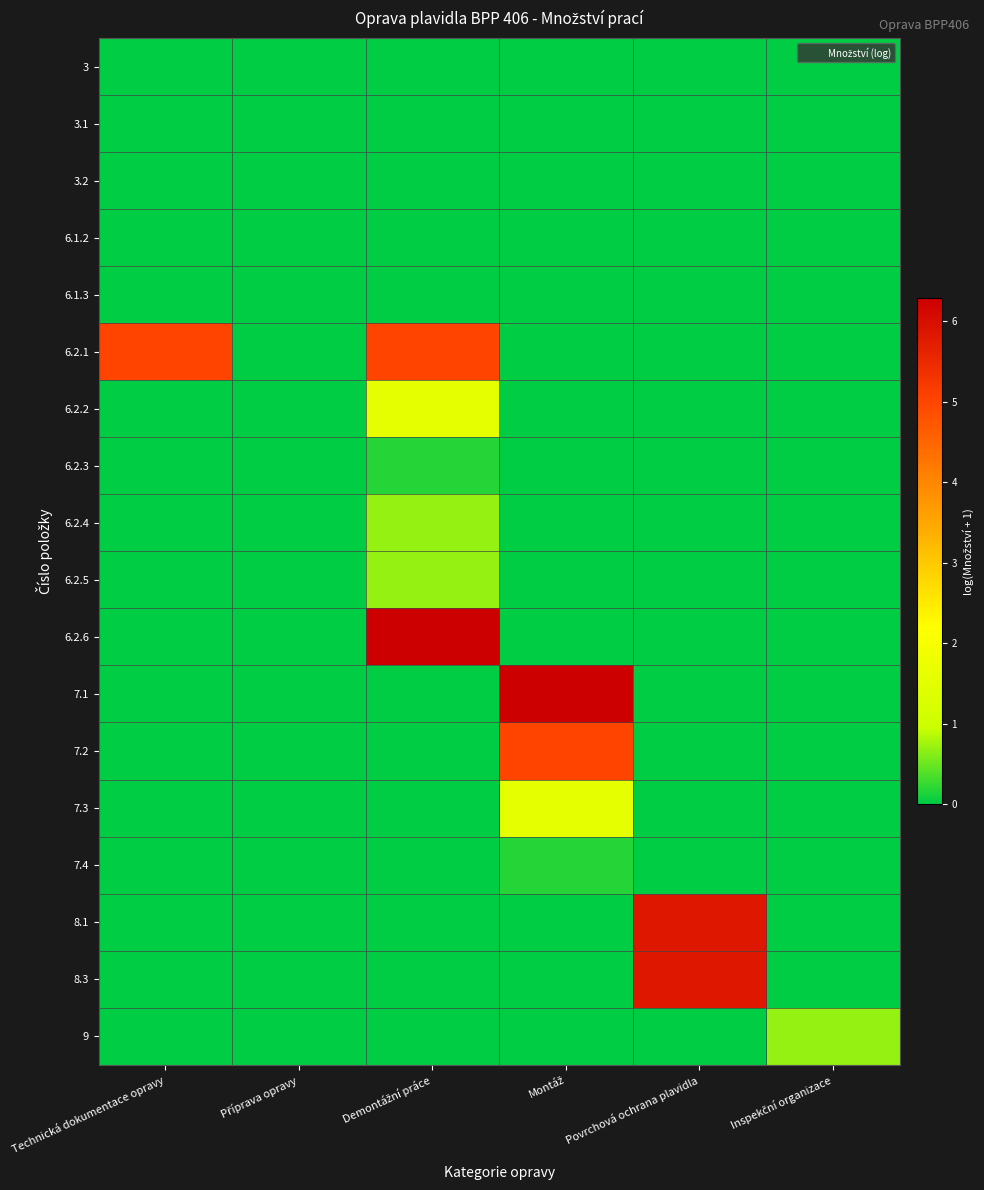

Which series has the largest range (max minus min)?

6.2.6